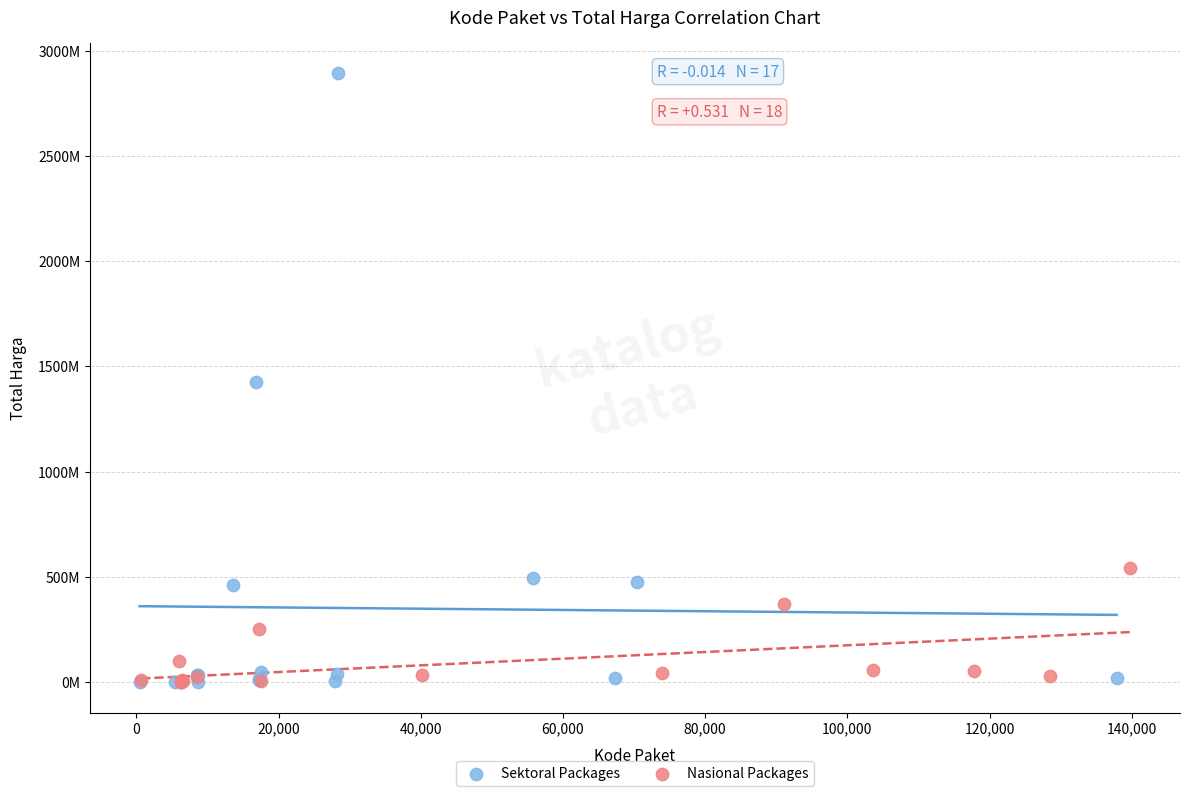

Which series reaches the maximum Y coordinate?

Sektoral Packages